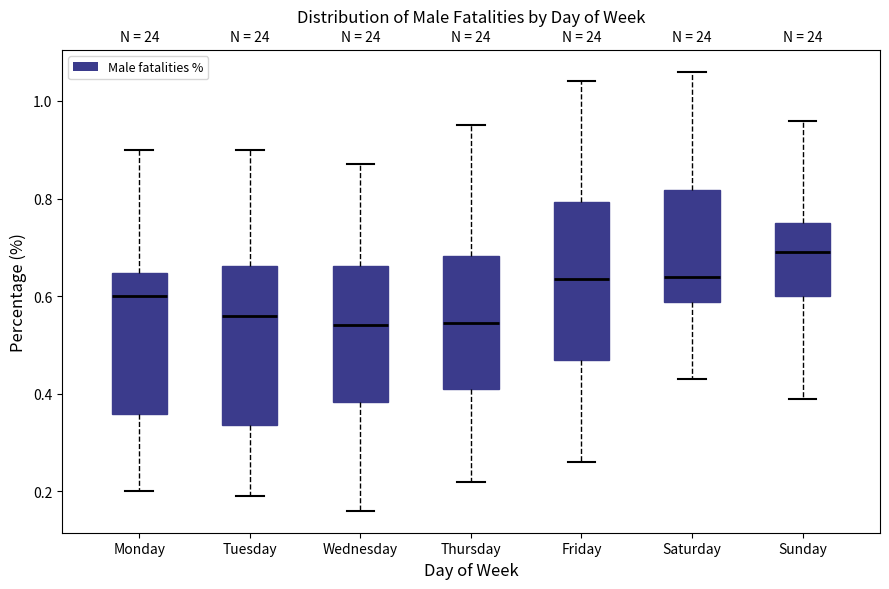

Reading left to right, read every box against the y-axis: the position of its median line, the range the box covers, and the ends of its whiskers. The values are not printed on the chart, so give them approximately, as read against the axis.

Monday: median 0.60, box 0.36 to 0.64, whiskers 0.20 to 0.90
Tuesday: median 0.56, box 0.34 to 0.66, whiskers 0.20 to 0.90
Wednesday: median 0.54, box 0.38 to 0.66, whiskers 0.16 to 0.88
Thursday: median 0.54, box 0.42 to 0.68, whiskers 0.22 to 0.96
Friday: median 0.64, box 0.48 to 0.80, whiskers 0.26 to 1.04
Saturday: median 0.64, box 0.58 to 0.82, whiskers 0.44 to 1.06
Sunday: median 0.70, box 0.60 to 0.76, whiskers 0.40 to 0.96